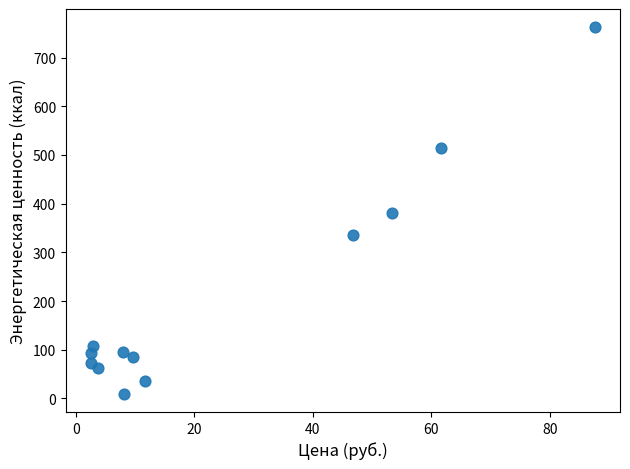

What is the average Y value?

212.8